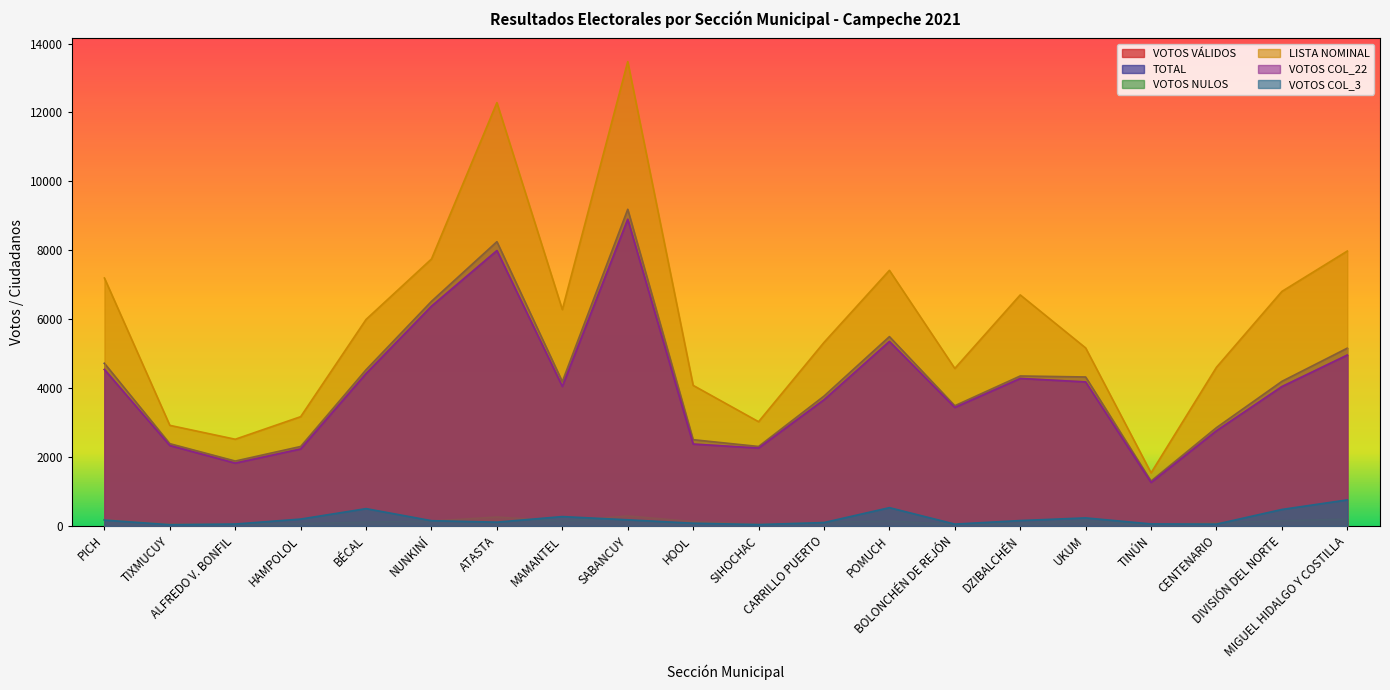

True or false: VOTOS VÁLIDOS and VOTOS COL_22 cross at least once.

False